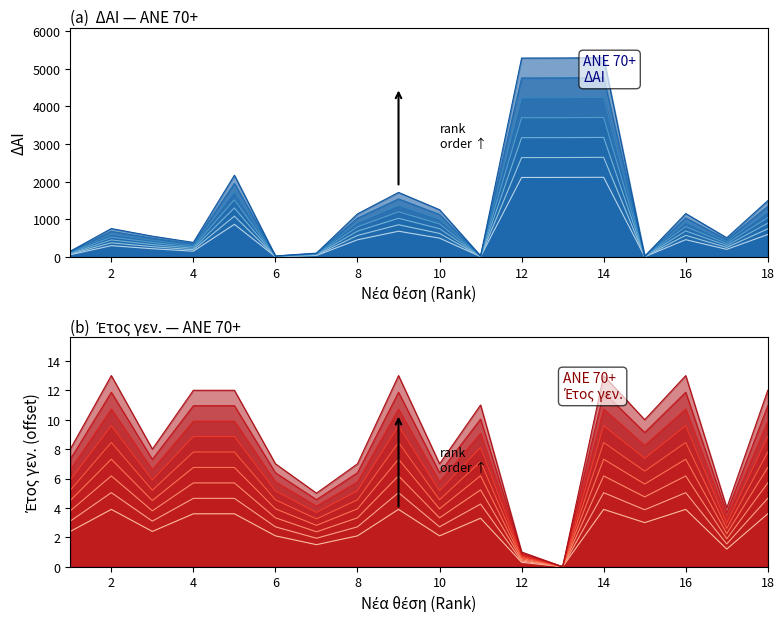

The Έτος γεν. series shows 0.3 at 12. True or false?

True